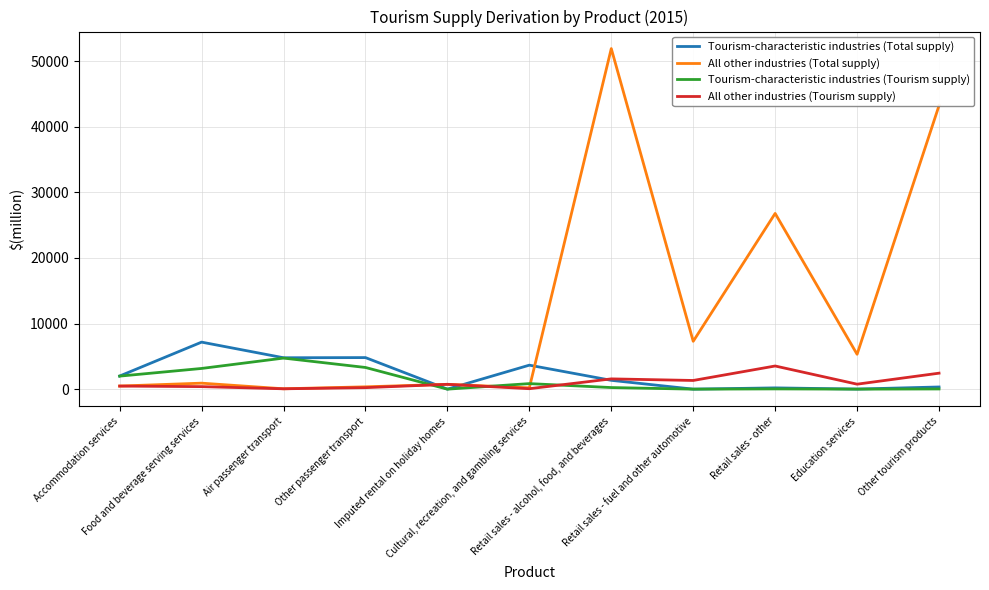

What position from the right is Other tourism products?

1